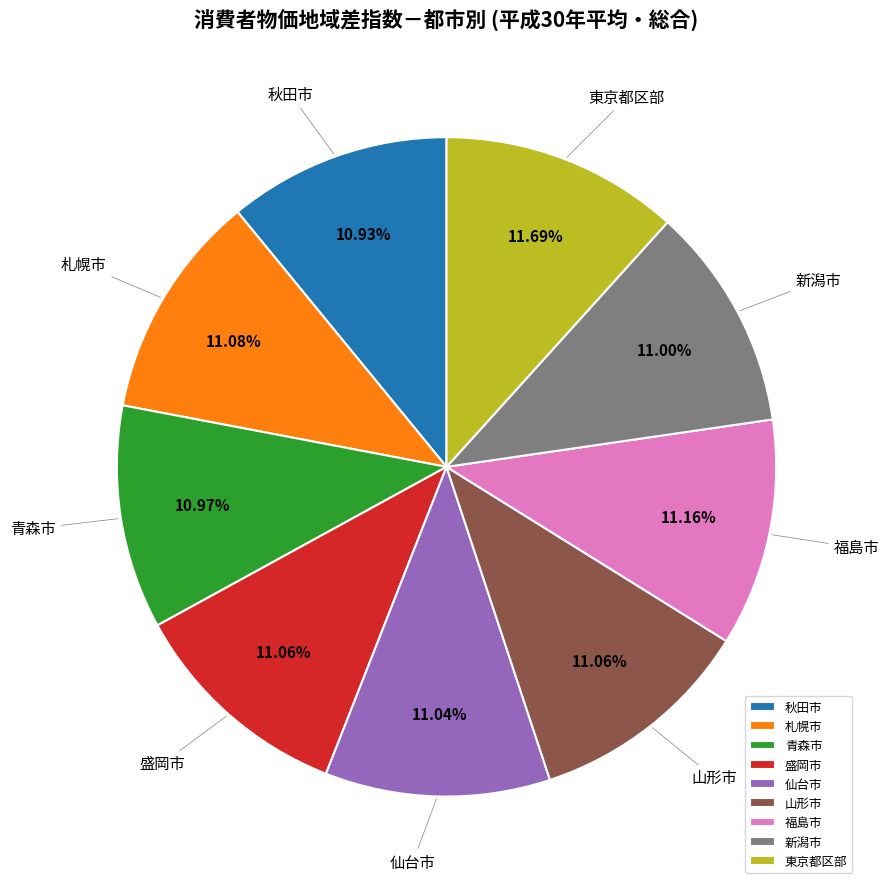

Does any single category account for the majority?

No